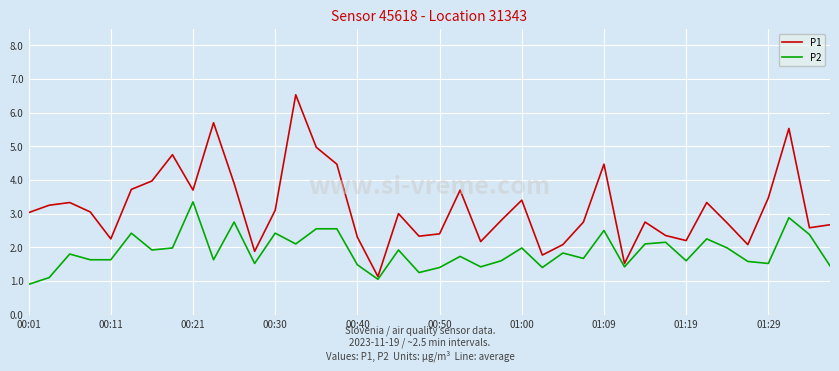

Which series has the widest spread of values?

P1